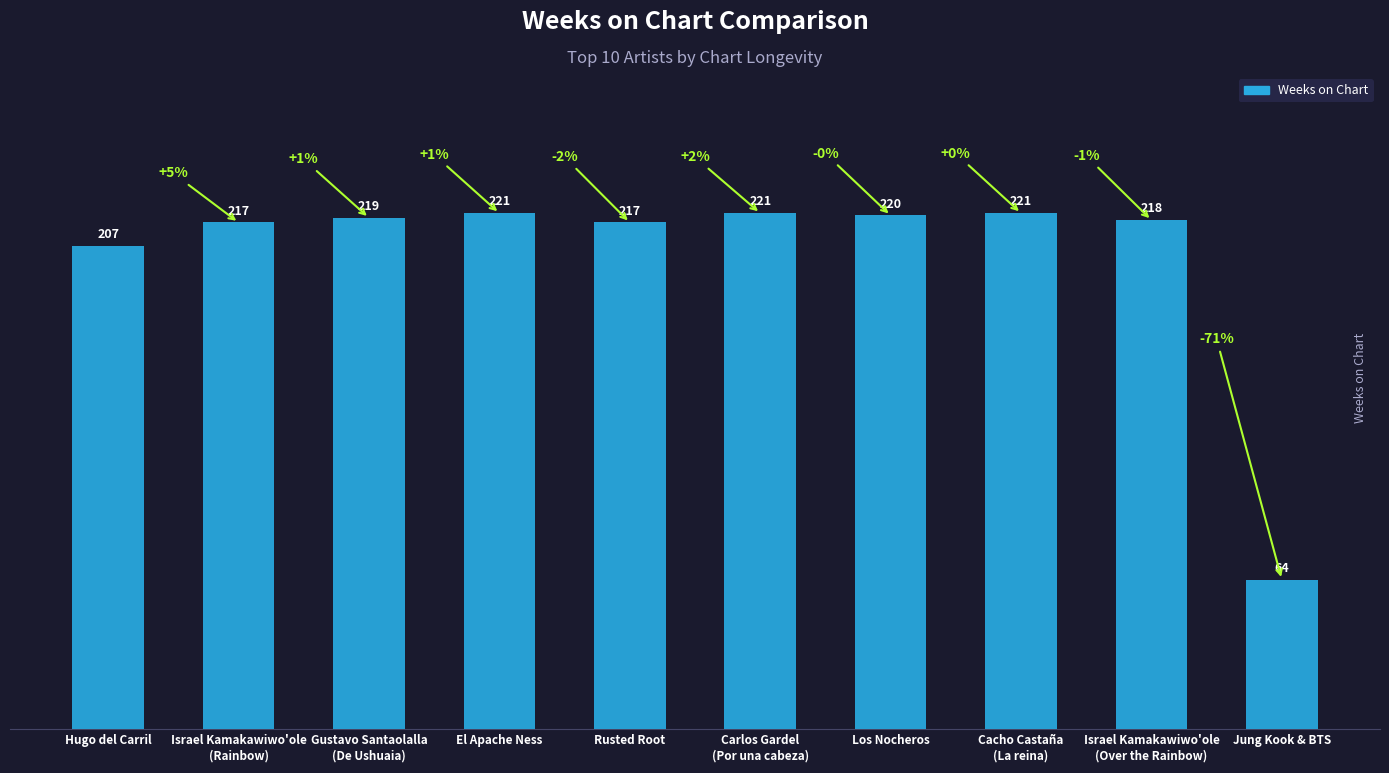

What is the value of the 3rd bar from the left?

219